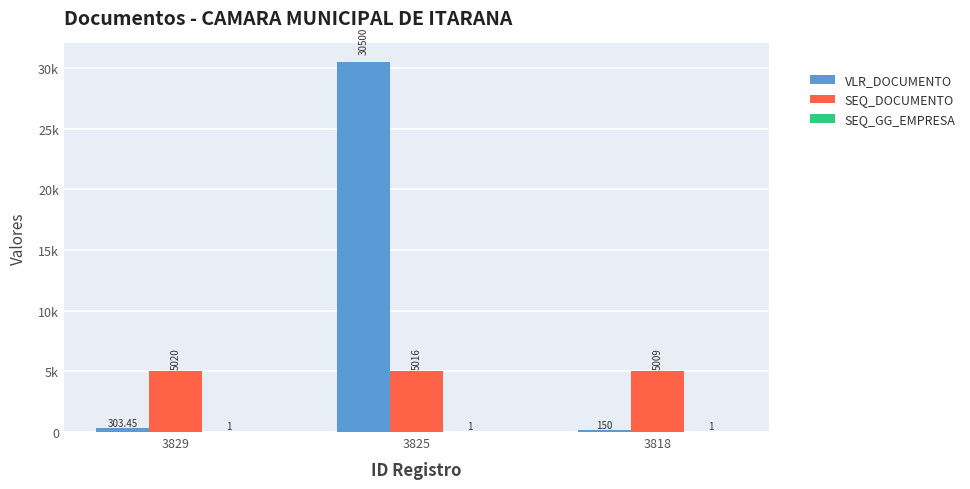

What are all the series names shown in the legend?

VLR_DOCUMENTO, SEQ_DOCUMENTO, SEQ_GG_EMPRESA